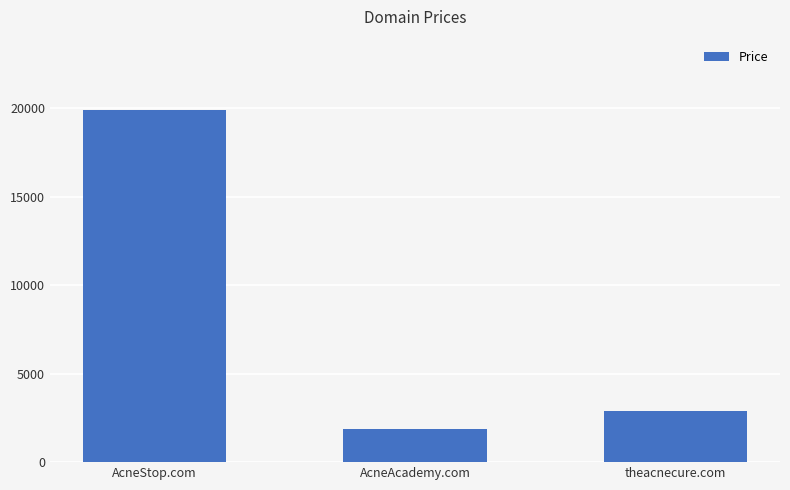

What is the label of the 3rd bar from the left?

theacnecure.com